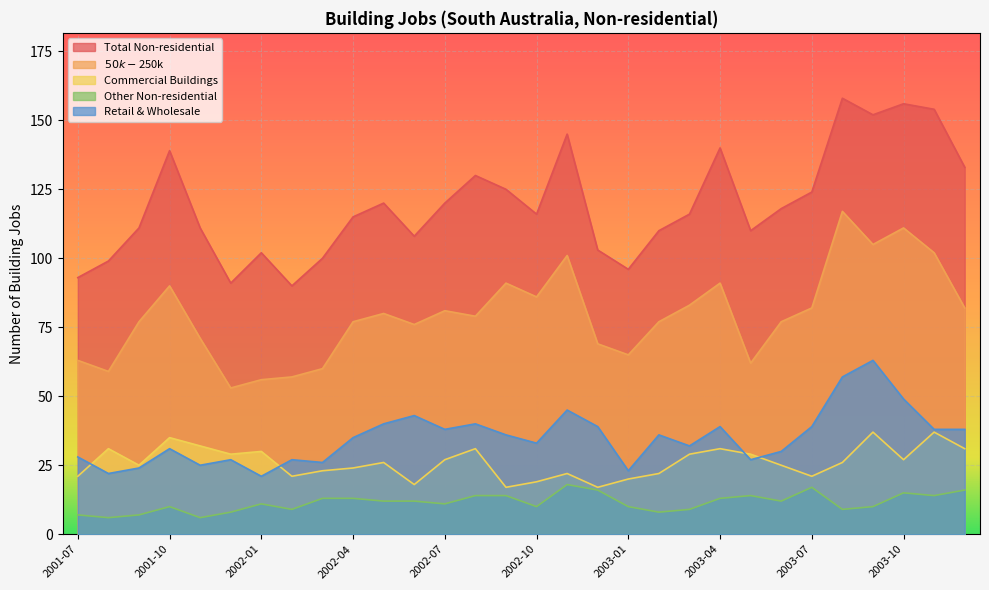

How many interior local peaks does the $50k-$250k series have?

8